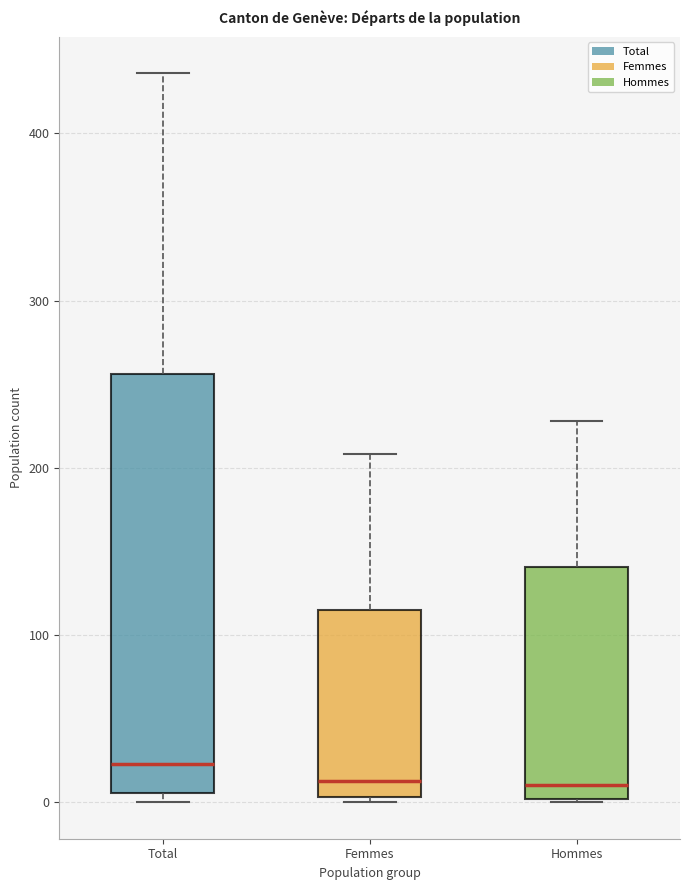

Reading left to right, read every box against the y-axis: the position of its median line, the range the box covers, and the ends of its whiskers. The values are not printed on the chart, so give them approximately, as read against the axis.

Total: median 20, box 10 to 260, whiskers 0 to 440
Femmes: median 10, box 0 to 120, whiskers 0 to 210
Hommes: median 10, box 0 to 140, whiskers 0 to 230